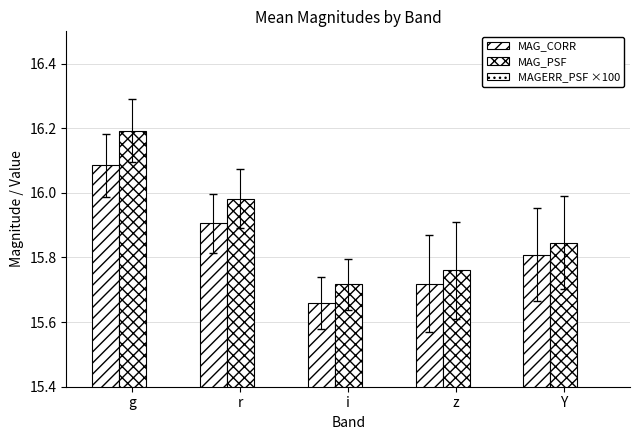

What is the label of the 3rd bar from the left?

i